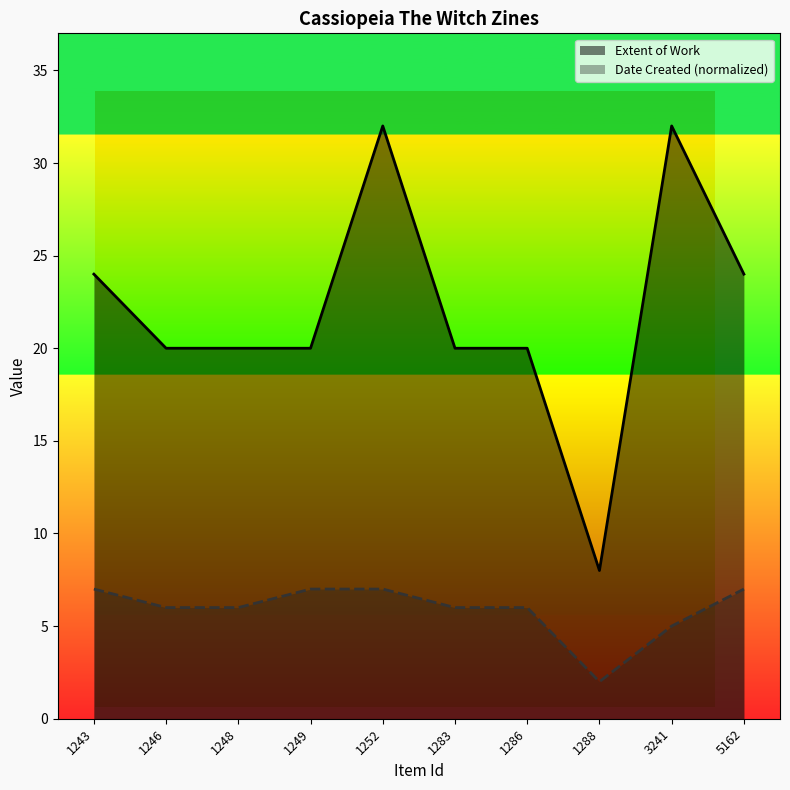

Read the Date Created (Year) value at 1252.

7